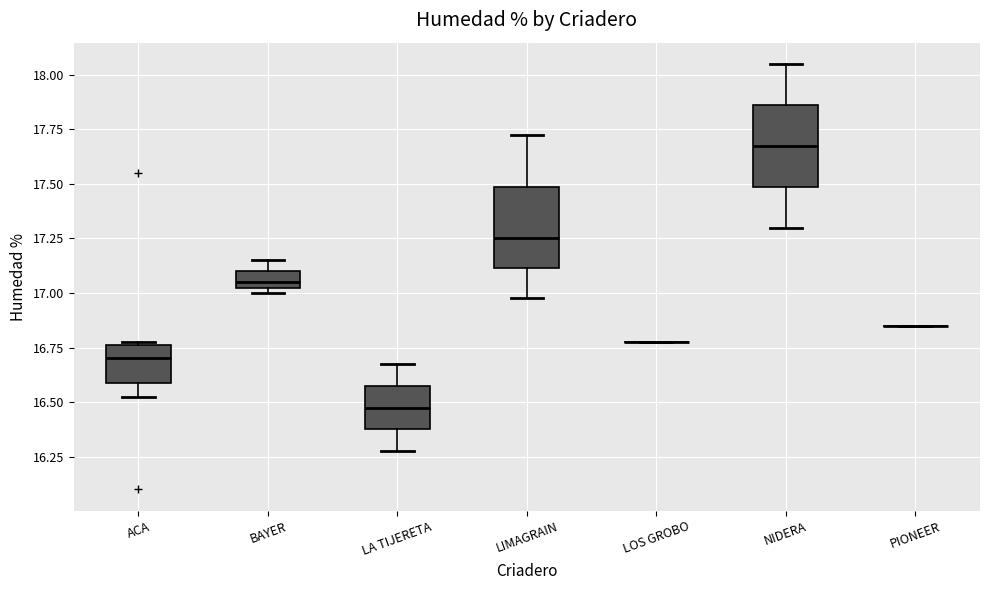

Reading left to right, read every box against the y-axis: the position of its median line, the range the box covers, and the ends of its whiskers. The values are not printed on the chart, so give them approximately, as read against the axis.

ACA: median 16.70, box 16.60 to 16.75, whiskers 16.55 to 16.80
BAYER: median 17.05 (just above the box's lower edge), box 17.05 to 17.10, whiskers 17.00 to 17.15
LA TIJERETA: median 16.50, box 16.40 to 16.60, whiskers 16.30 to 16.70
LIMAGRAIN: median 17.25, box 17.10 to 17.50, whiskers 17.00 to 17.75
LOS GROBO: box collapsed to a line at 16.80, whiskers 16.80 to 16.80
NIDERA: median 17.70, box 17.50 to 17.85, whiskers 17.30 to 18.05
PIONEER: box collapsed to a line at 16.85, whiskers 16.85 to 16.85